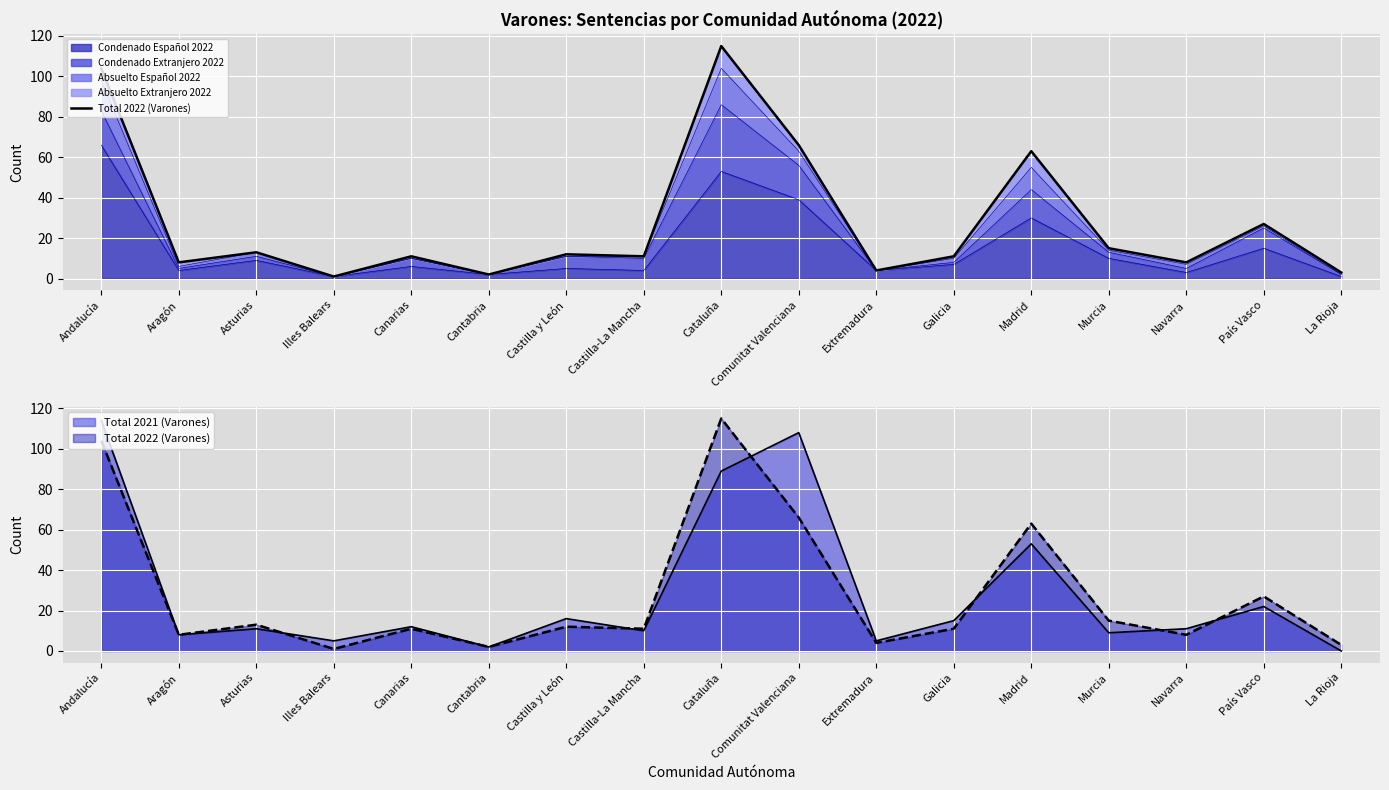

Is it true that Condenado Español 2022 equals 6 at Canarias?

True